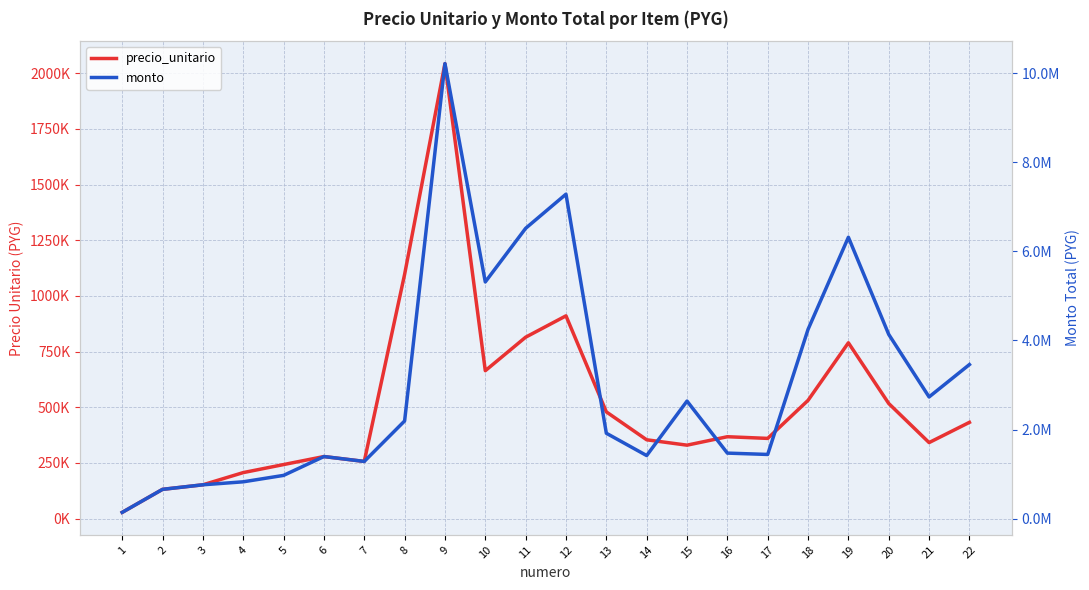

What is the minimum value for precio_unitario?

28200